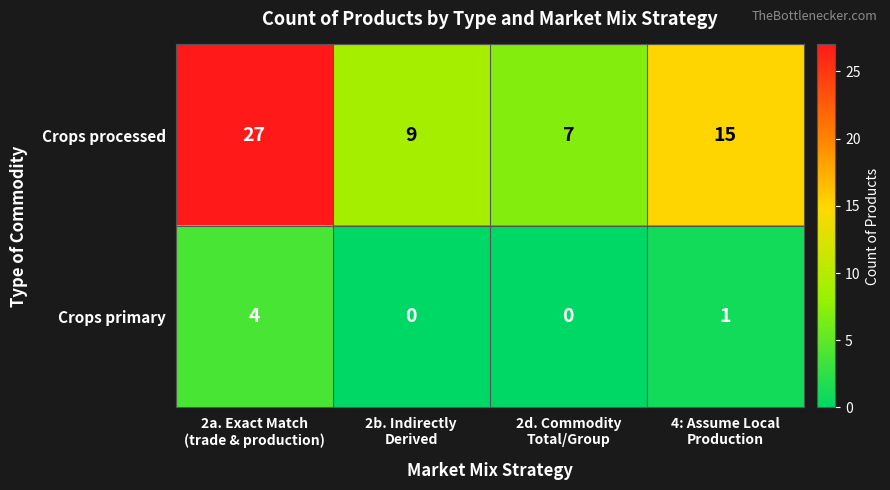

What is the sum of all Crops processed values?

58